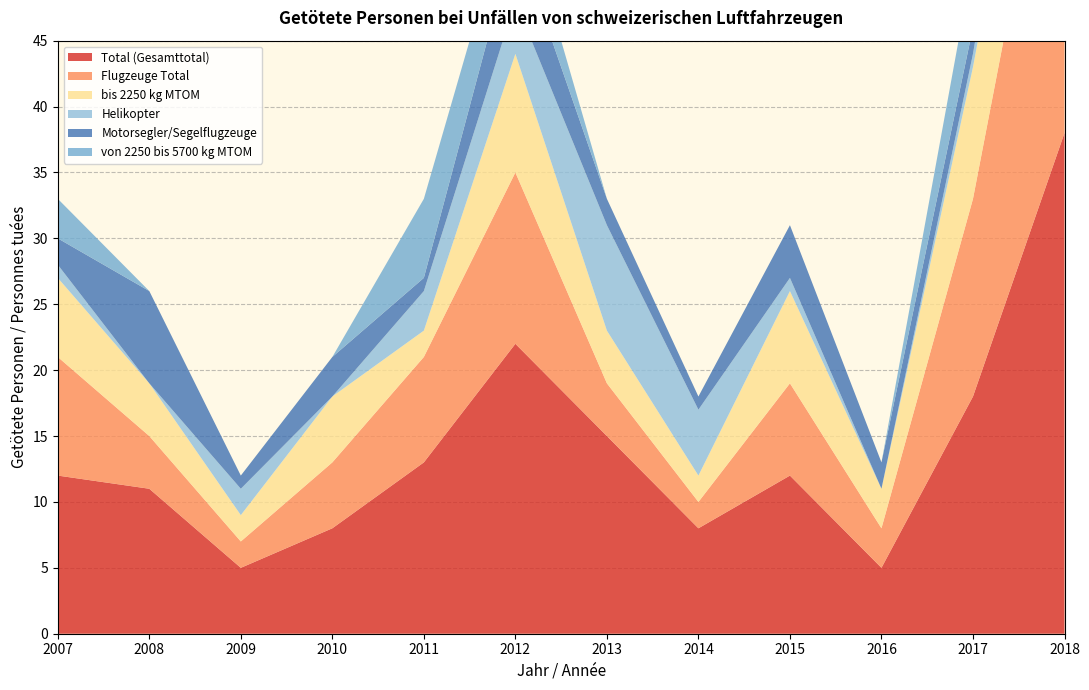

Reading left to right, transcribe all the data shown in this chart.

Total (Gesamttotal): 2007=12	2008=11	2009=5	2010=8	2011=13	2012=22	2013=15	2014=8	2015=12	2016=5	2017=18	2018=38
Flugzeuge Total: 2007=9	2008=4	2009=2	2010=5	2011=8	2012=13	2013=4	2014=2	2015=7	2016=3	2017=15	2018=31
bis 2250 kg MTOM: 2007=6	2008=4	2009=2	2010=5	2011=2	2012=9	2013=4	2014=2	2015=7	2016=3	2017=10	2018=11
Helikopter: 2007=1	2008=0	2009=2	2010=0	2011=3	2012=4	2013=8	2014=5	2015=1	2016=0	2017=1	2018=5
Motorsegler/Segelflugzeuge: 2007=2	2008=7	2009=1	2010=3	2011=1	2012=5	2013=2	2014=1	2015=4	2016=2	2017=2	2018=2
von 2250 bis 5700 kg MTOM: 2007=3	2008=0	2009=0	2010=0	2011=6	2012=4	2013=0	2014=0	2015=0	2016=0	2017=5	2018=0